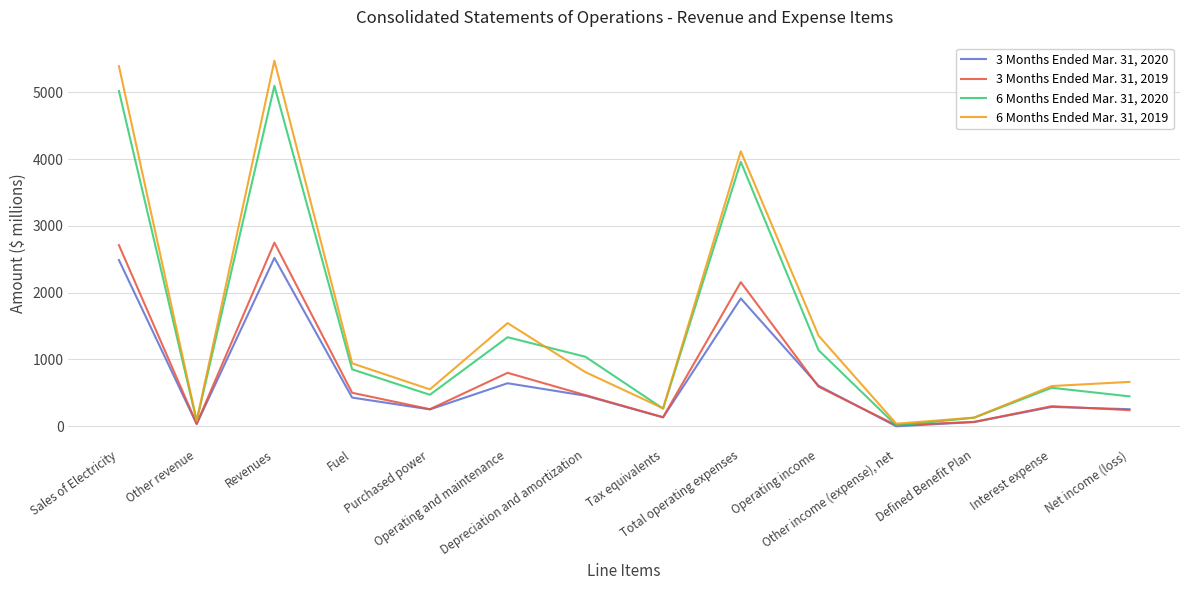

Does the chart have visible grid lines?

Yes